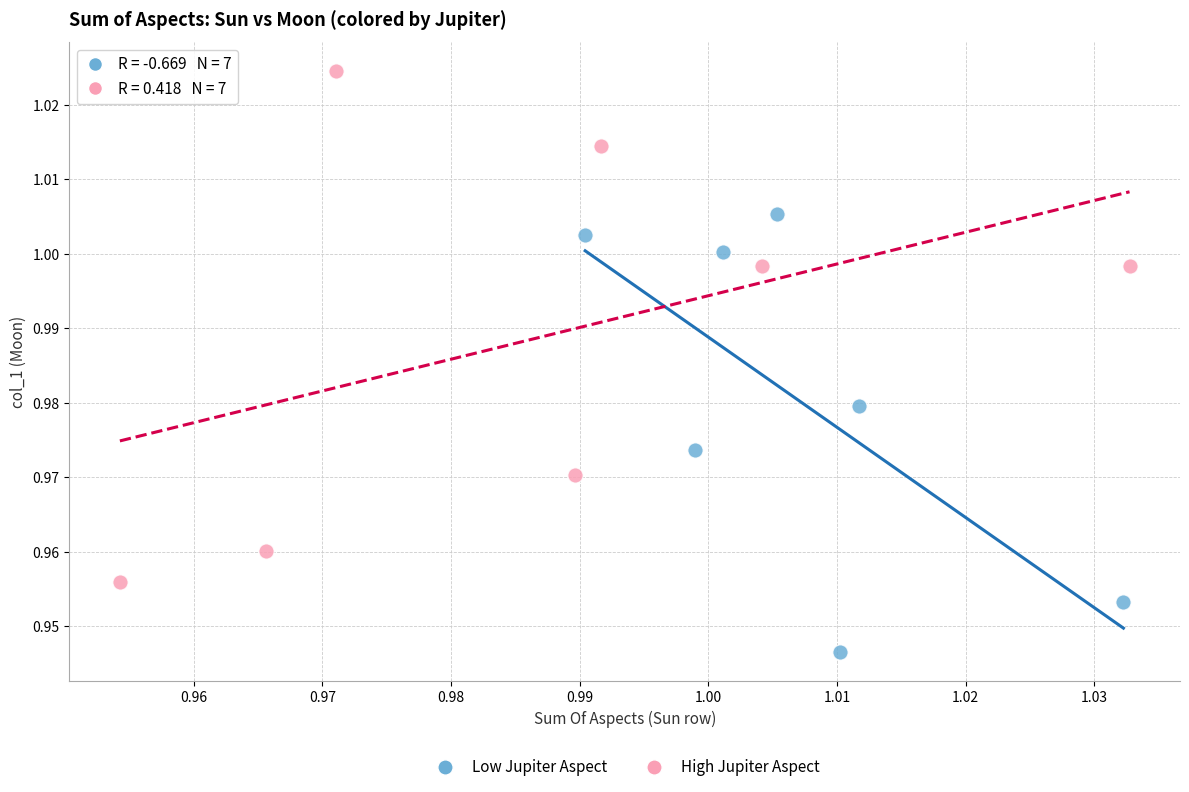

Which series reaches the maximum Y coordinate?

High Jupiter Aspect